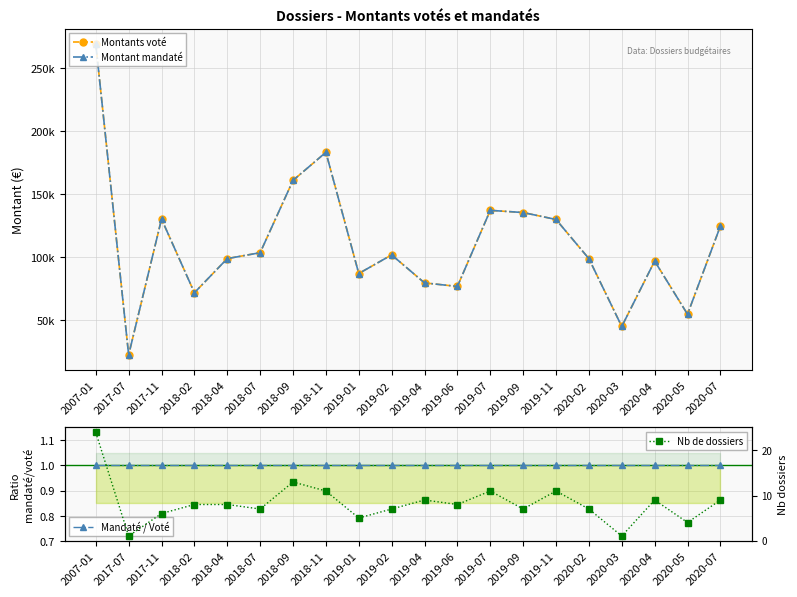

What is the sum of the Mandaté / Voté values at 2019-02 and 2020-03?

2.0